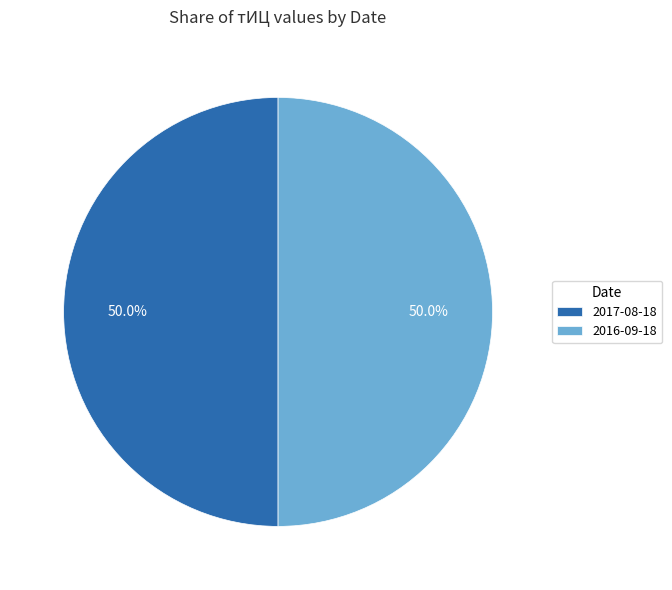

What is the total percentage of 2016-09-18 and 2017-08-18?

100.0%